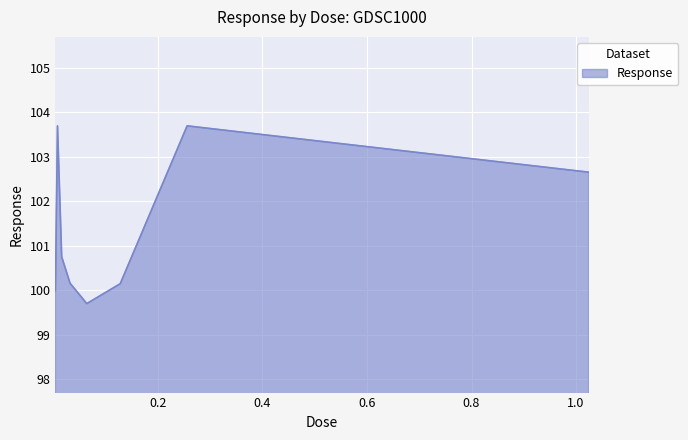

What is the difference between the maximum and minimum values?

4.0